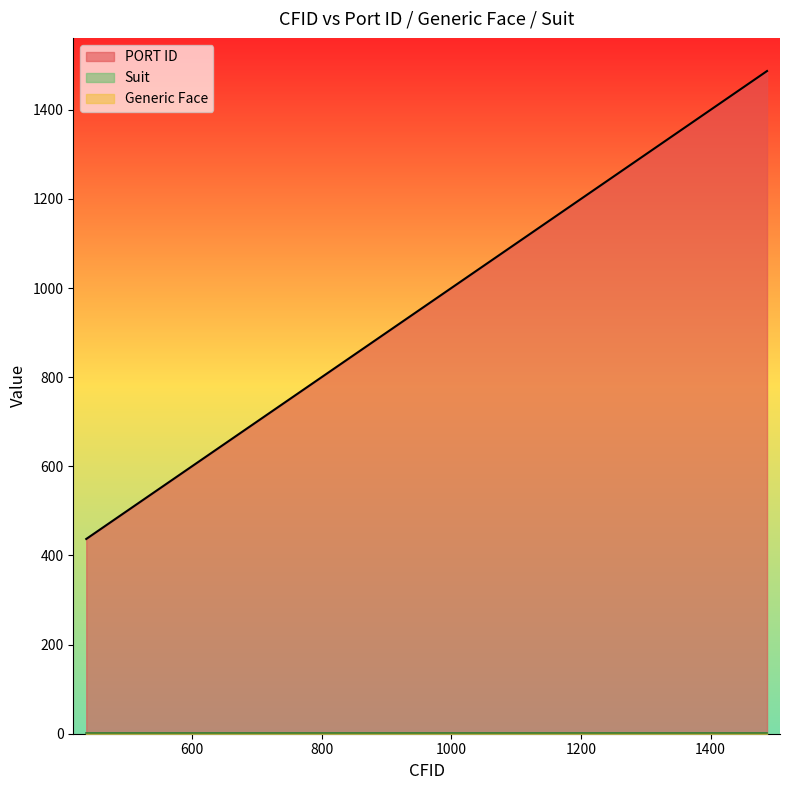

True or false: PORT ID and Generic Face intersect in this chart.

False